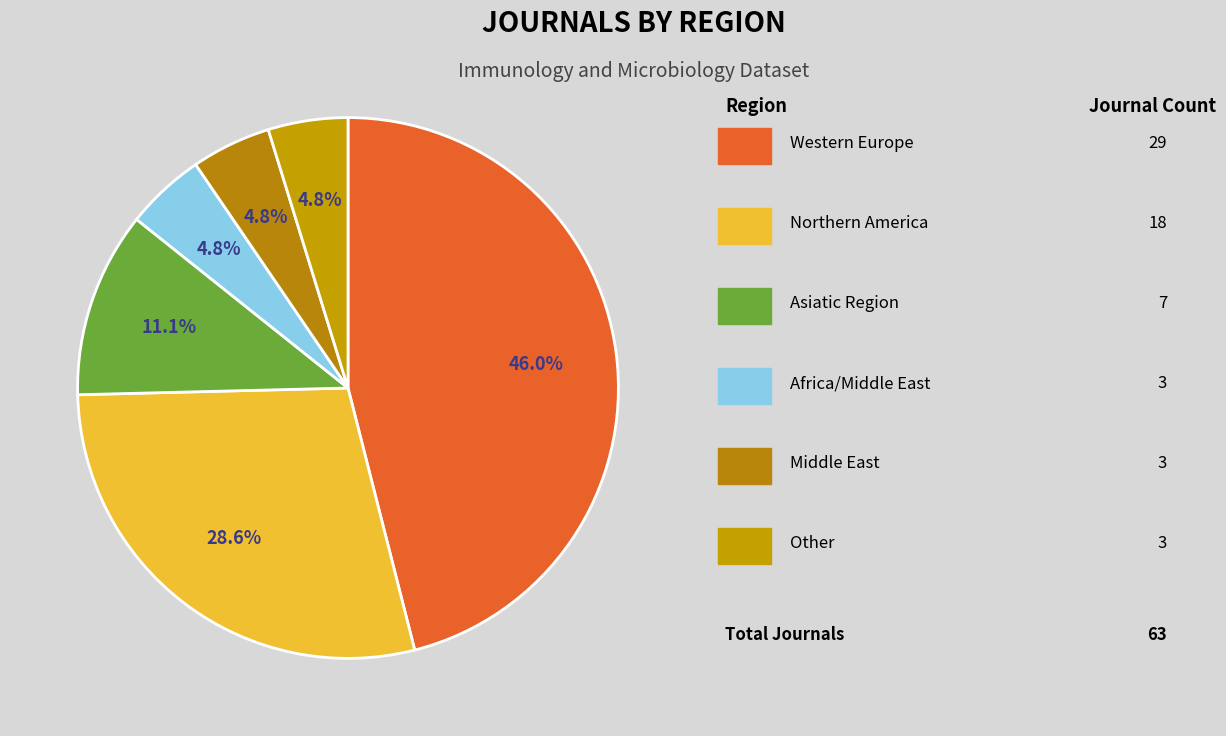

Count the number of slices in the pie.

6